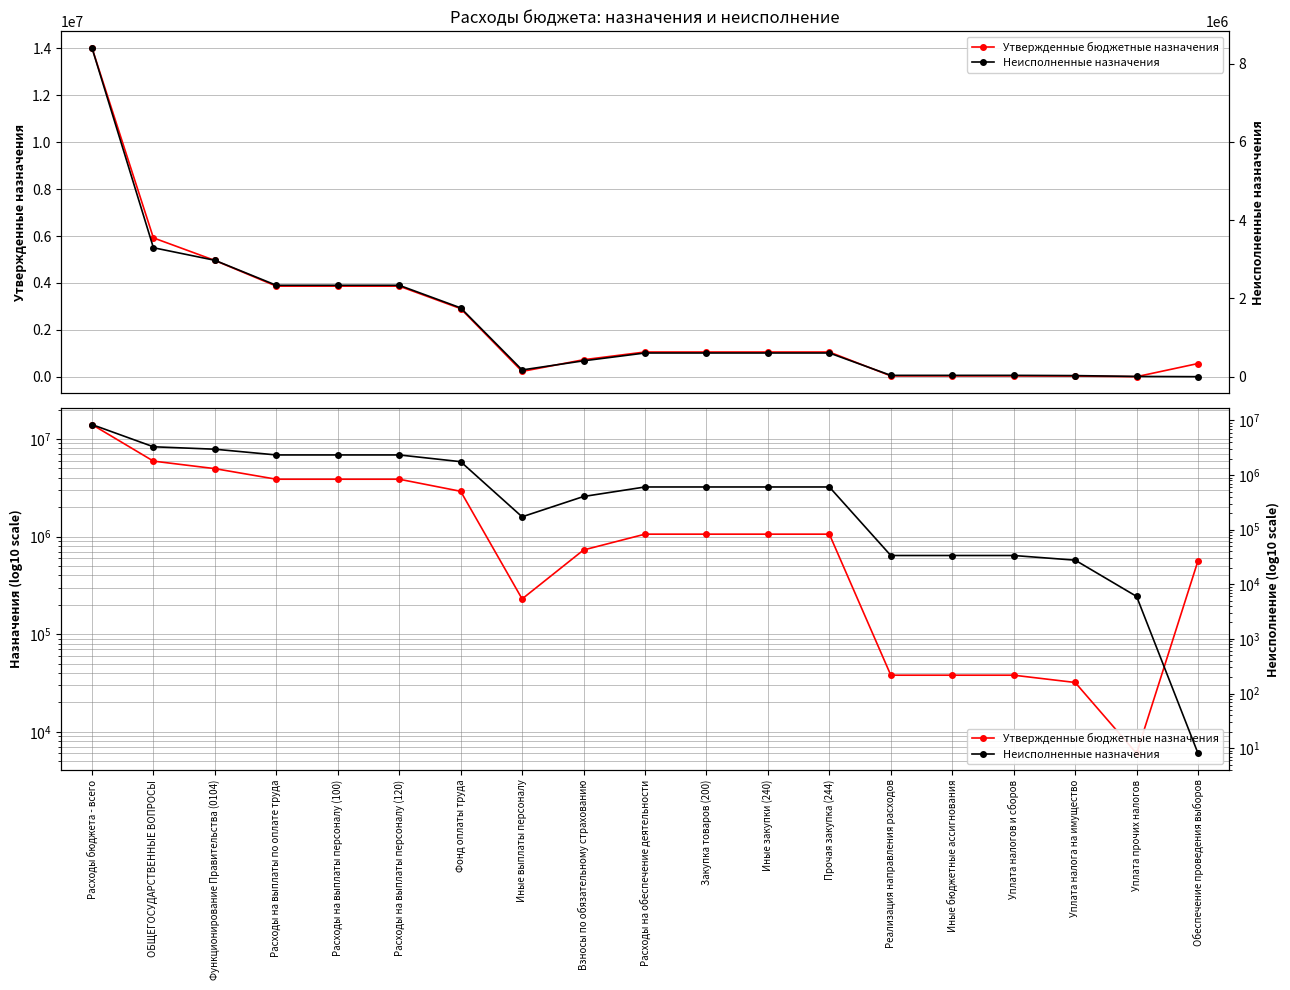

The value of Утвержденные бюджетные назначения at Взносы по обязательному страхованию is 1025799.5. True or false?

False